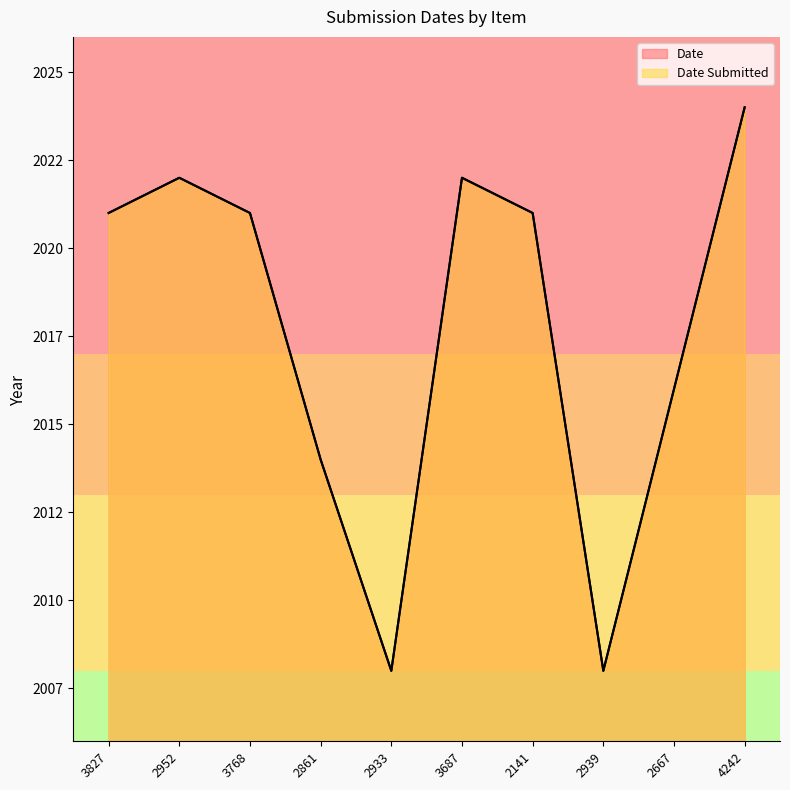

True or false: Date Submitted and Date intersect in this chart.

False